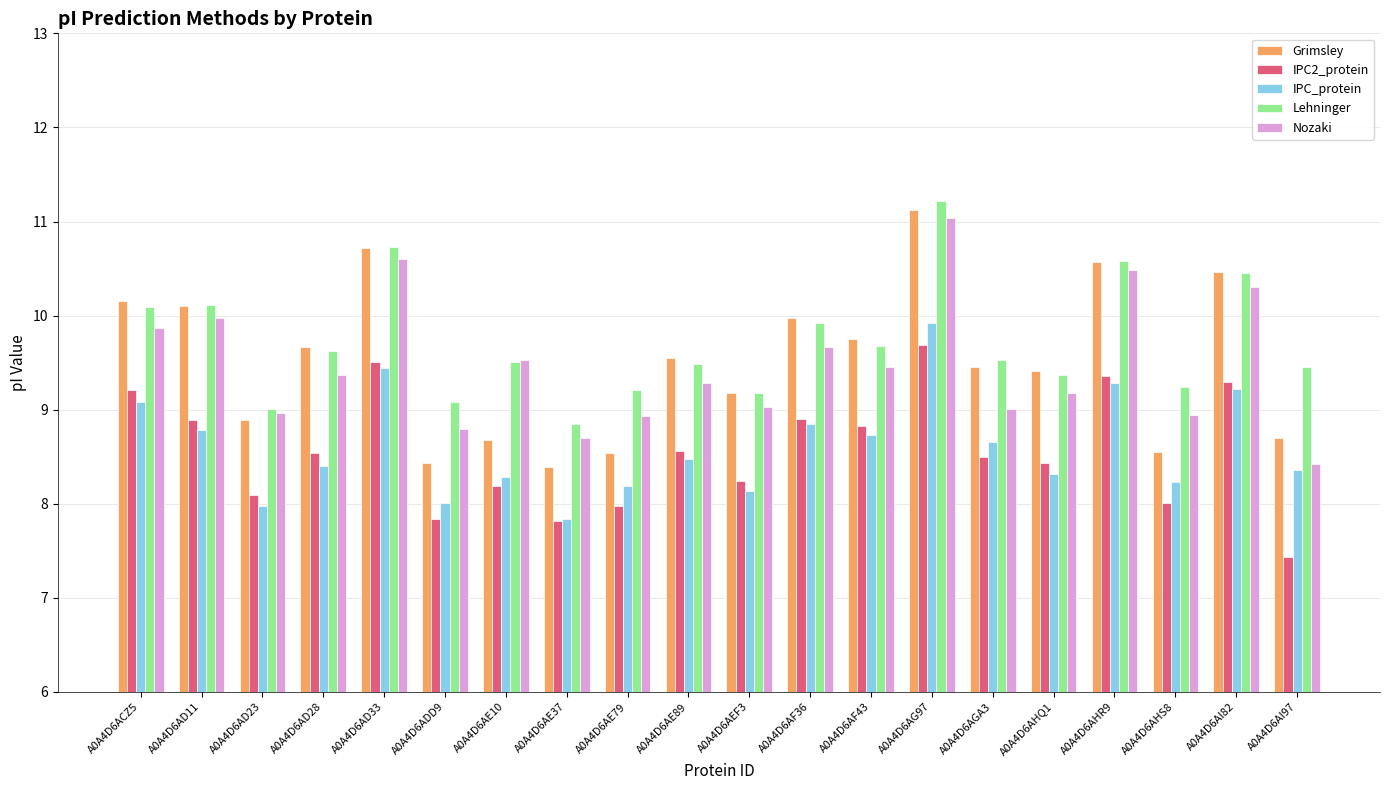

Which series has the largest total across all categories?

Lehninger